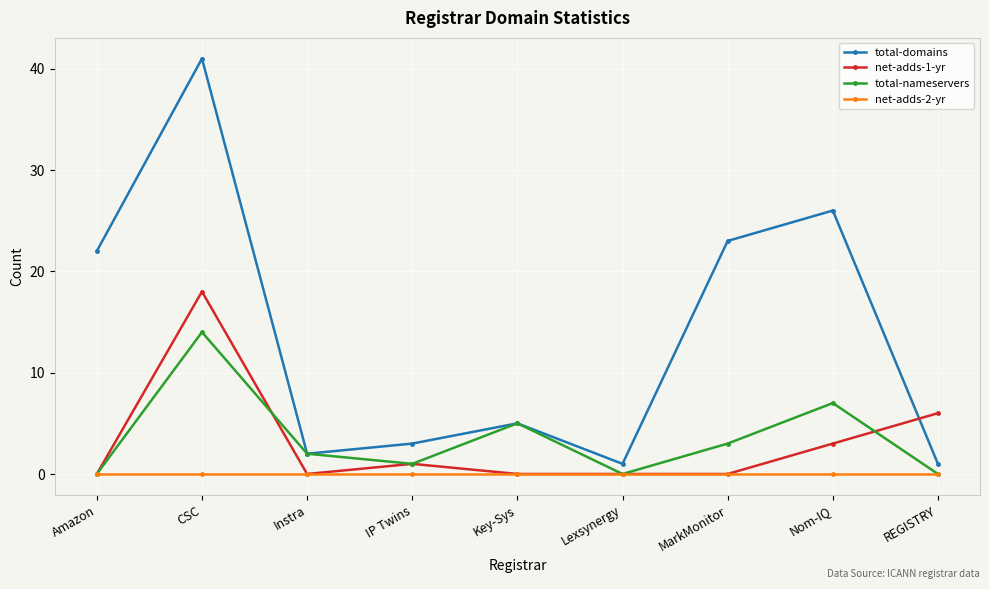

The net-adds-1-yr series shows 5 at Nom-IQ. True or false?

False